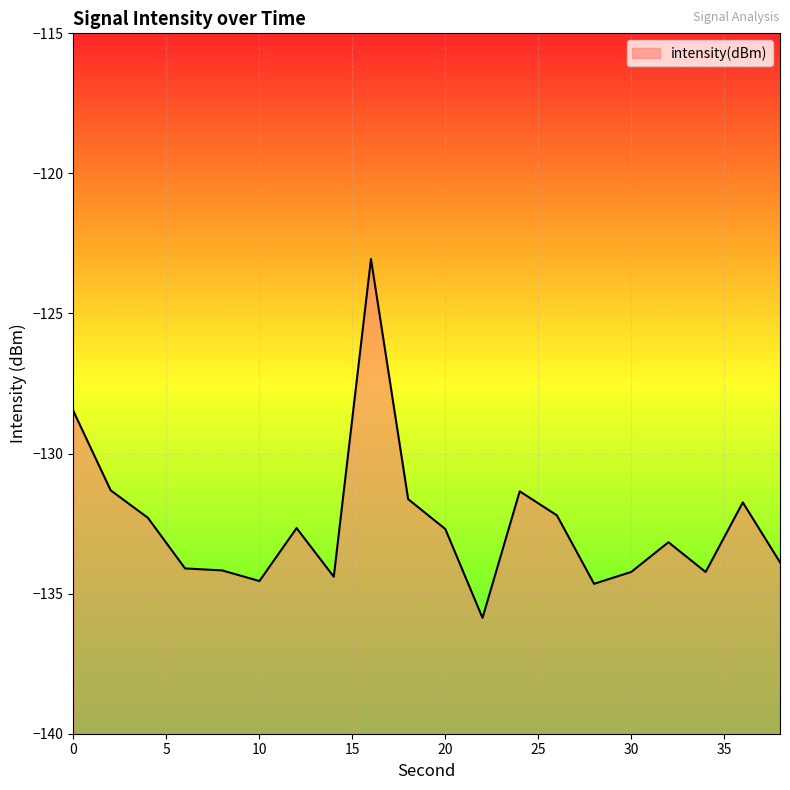

Which has a higher value, 16 or 26?

16